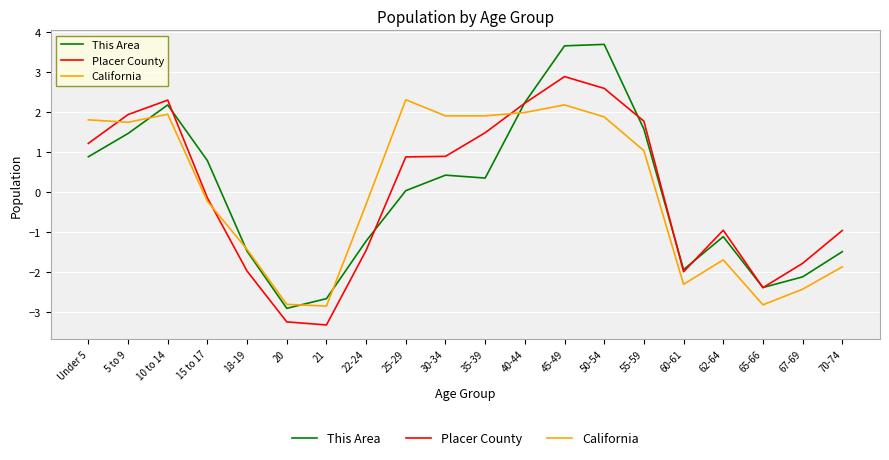

How many values in the Placer County series exceed 0?

10